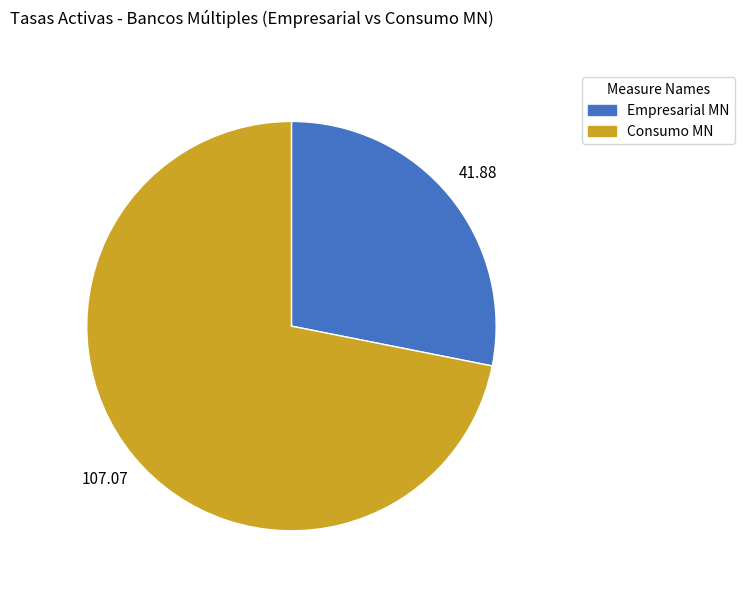

Is there a majority slice in this chart?

Yes